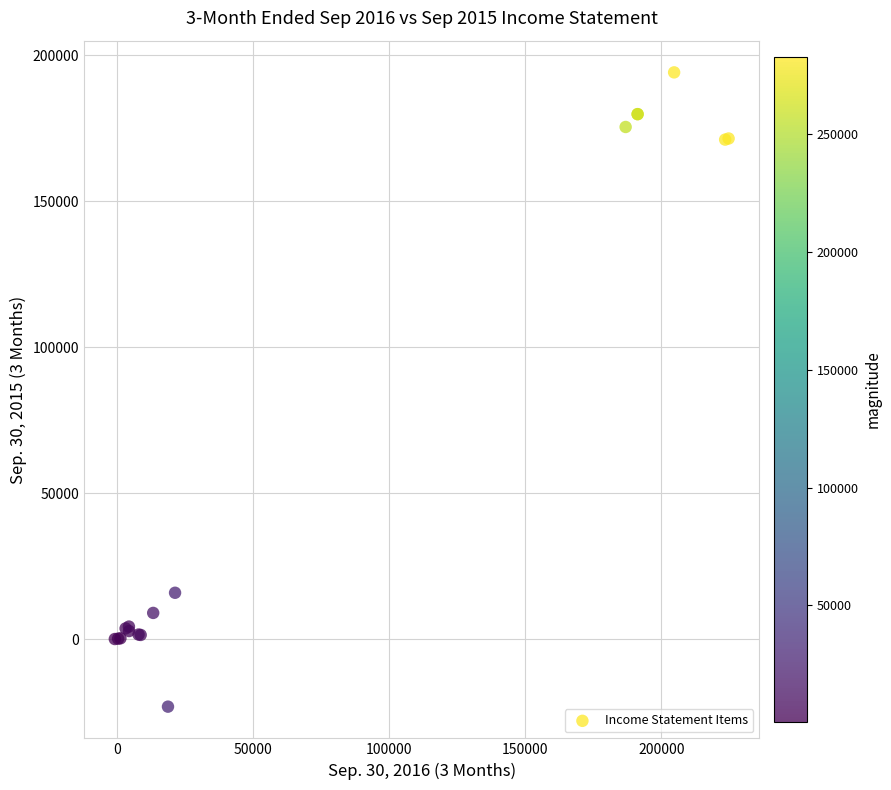

What Y value in the scatter plot is closest to 85595?

15981